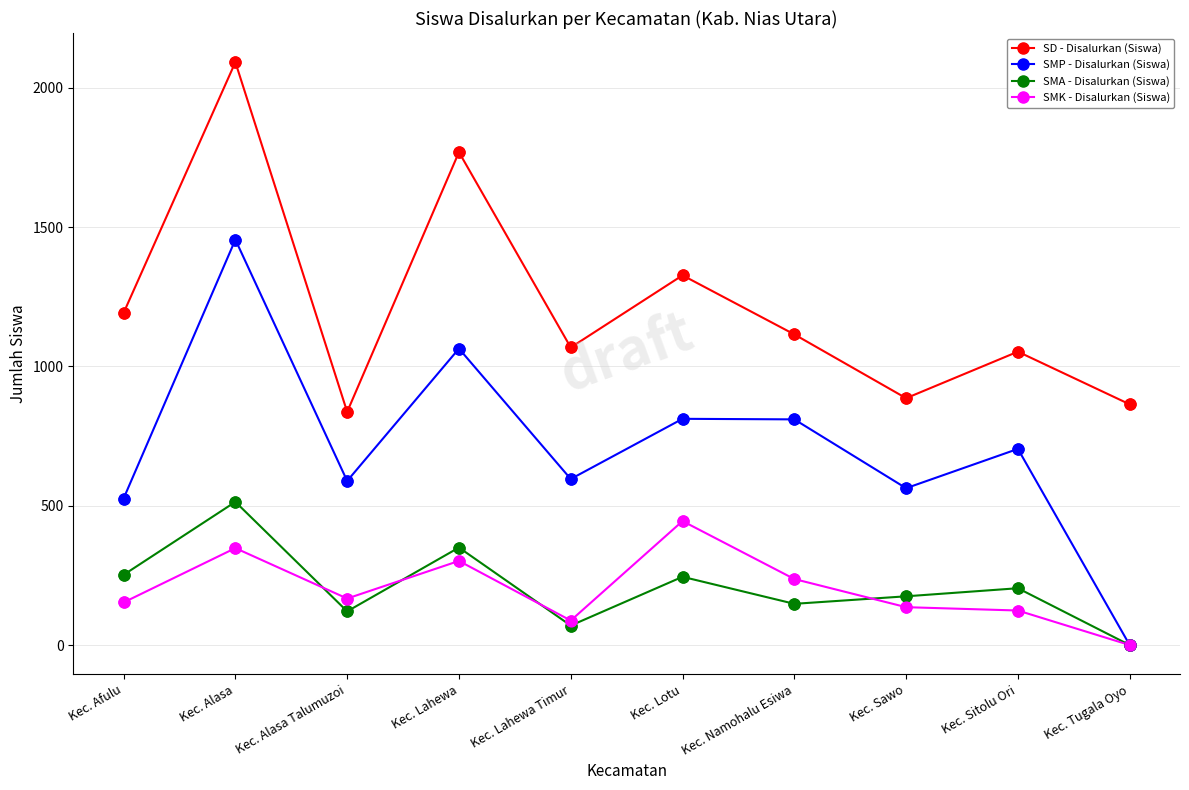

Which series changed the most between Kec. Alasa and Kec. Lahewa Timur?

SD - Disalurkan (Siswa)